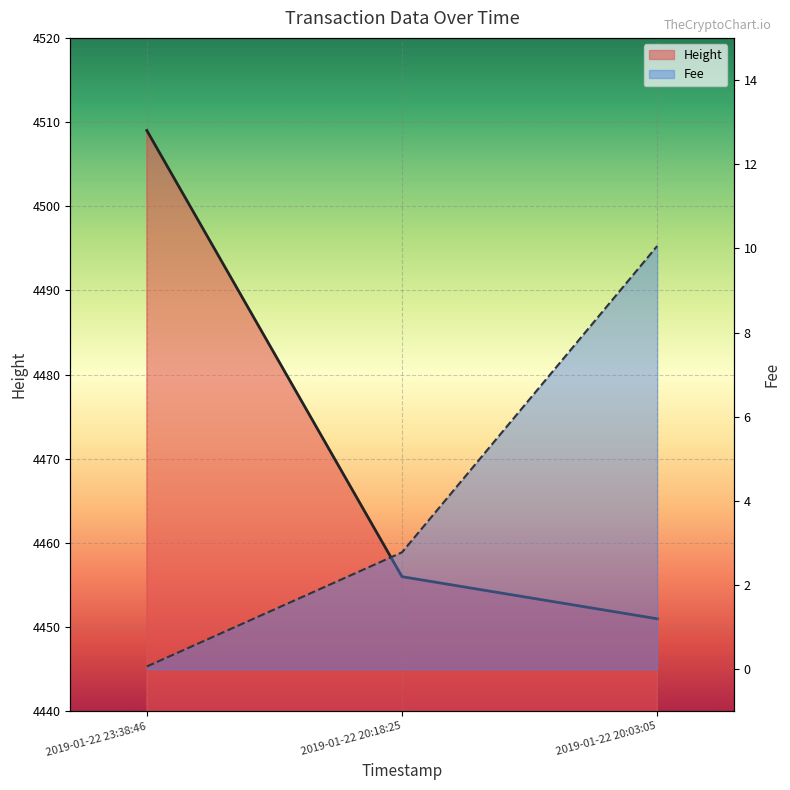

What is the maximum value shown in the chart?

4509.0